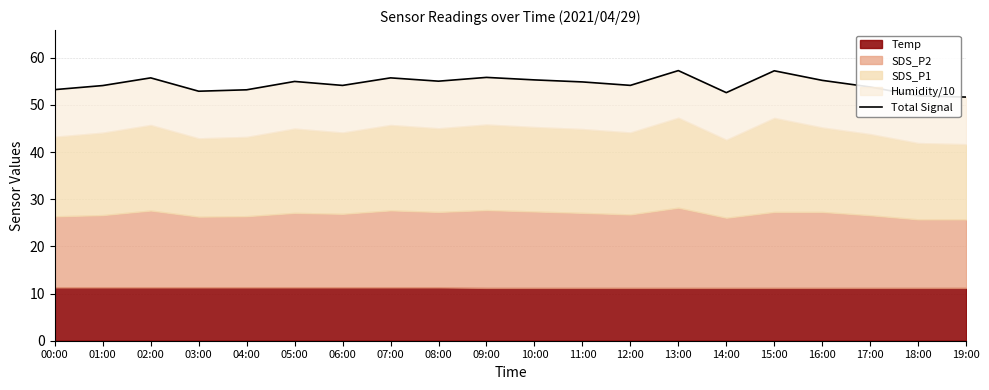

True or false: there are more than 1 points higher than both neighbors.

True